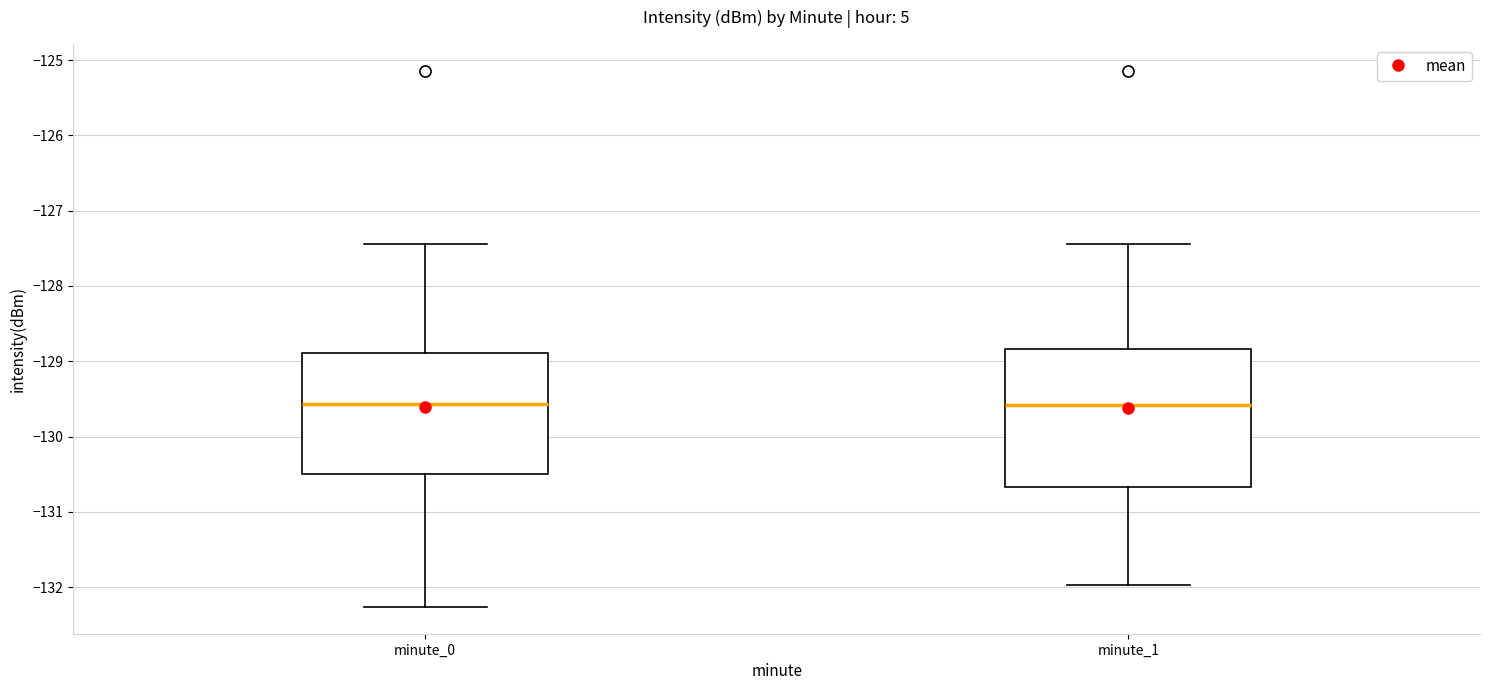

Reading left to right, read every box against the y-axis: the position of its median line, the range the box covers, and the ends of its whiskers. The values are not printed on the chart, so give them approximately, as read against the axis.

minute_0: median -129.6, box -130.5 to -128.9, whiskers -132.3 to -127.4
minute_1: median -129.6, box -130.7 to -128.8, whiskers -132.0 to -127.4